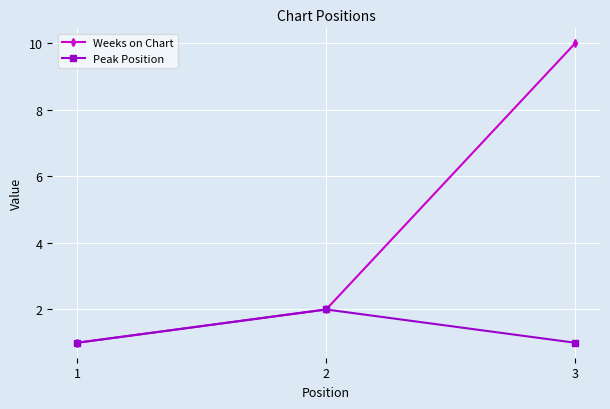

Is it true that Peak Position equals 2 at 2?

True